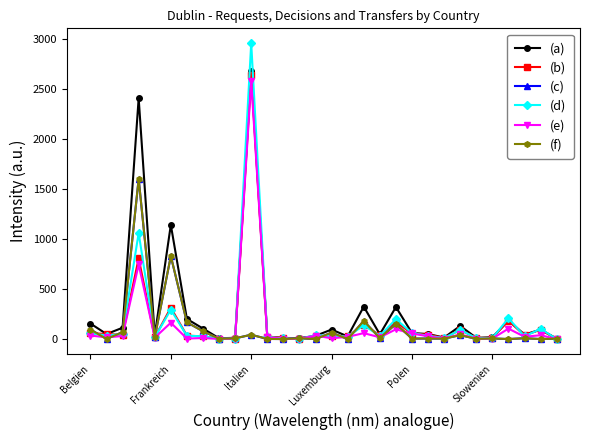

What is the highest value of the (d) series?

2957